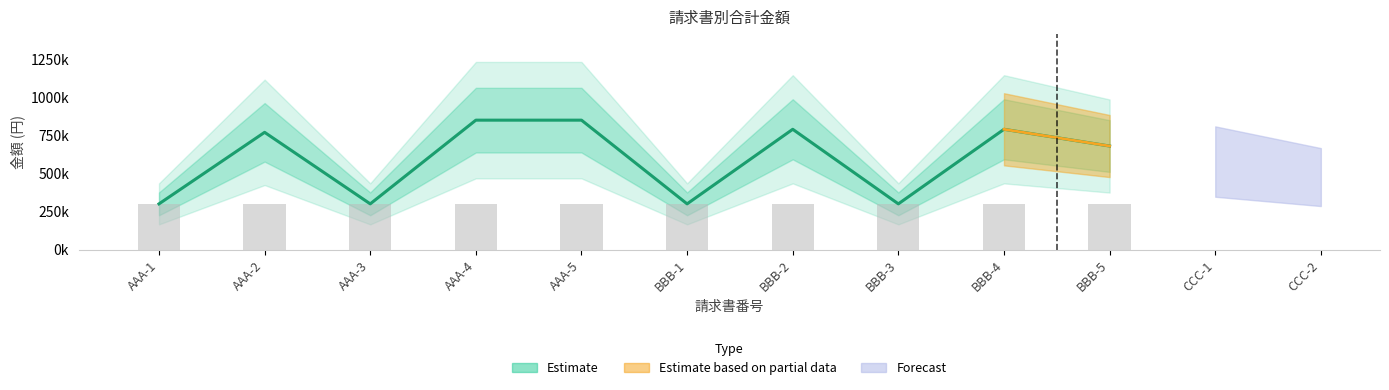

List the labels in order of value, largest first.

AAA-4, AAA-5, BBB-2, BBB-4, AAA-2, BBB-5, AAA-1, AAA-3, BBB-1, BBB-3